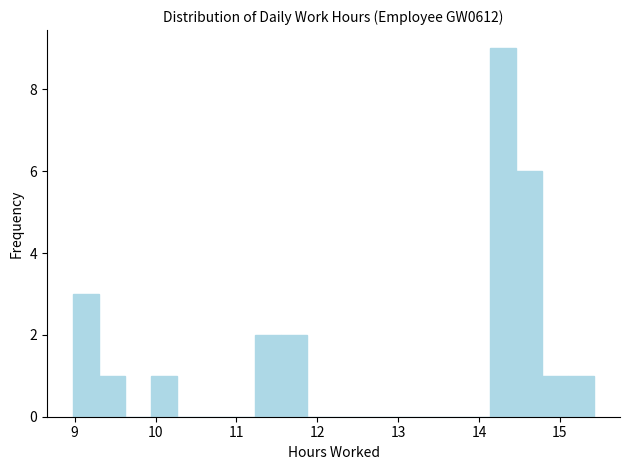

Around what value on the x-axis is the tallest bar? Give the approximate position of its centre, as read against the axis.

14.3